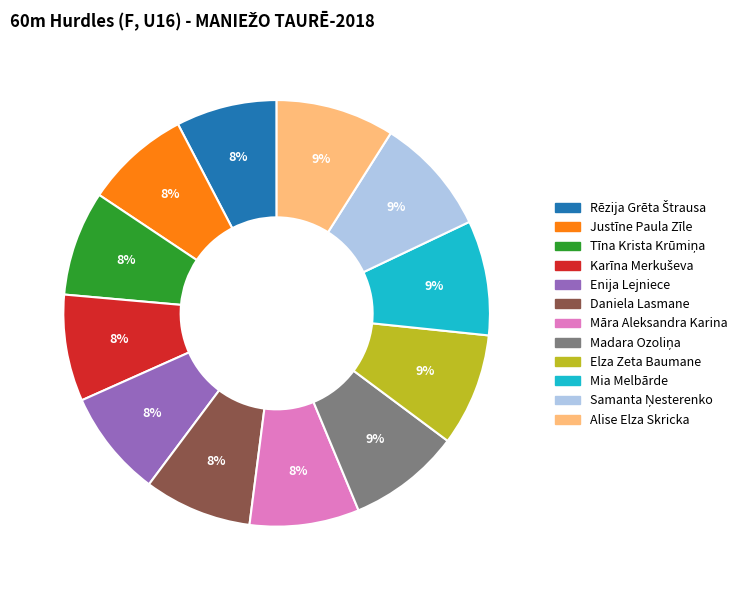

Count the number of slices in the pie.

12